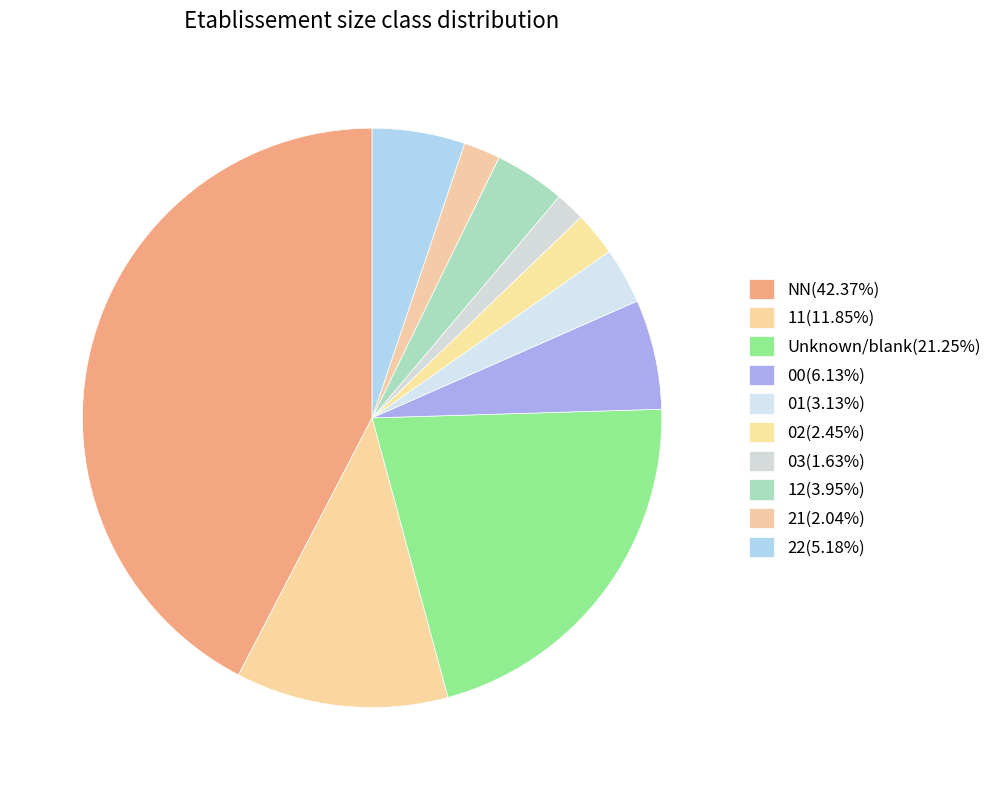

How many segments does this pie chart have?

10